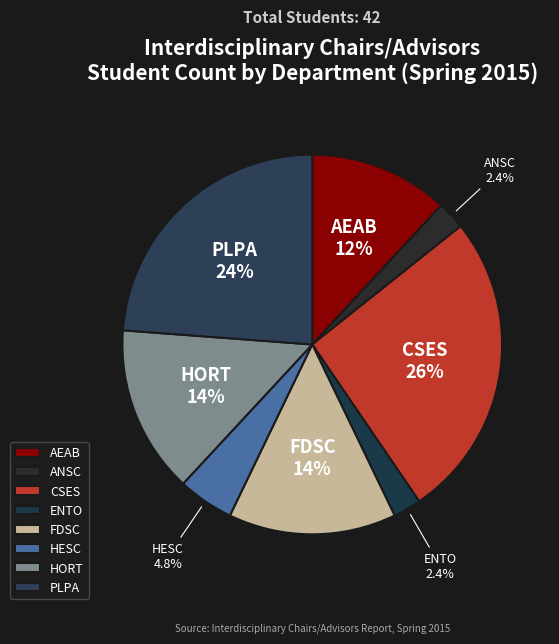

To the nearest percent, what is the average slice percentage?

12%